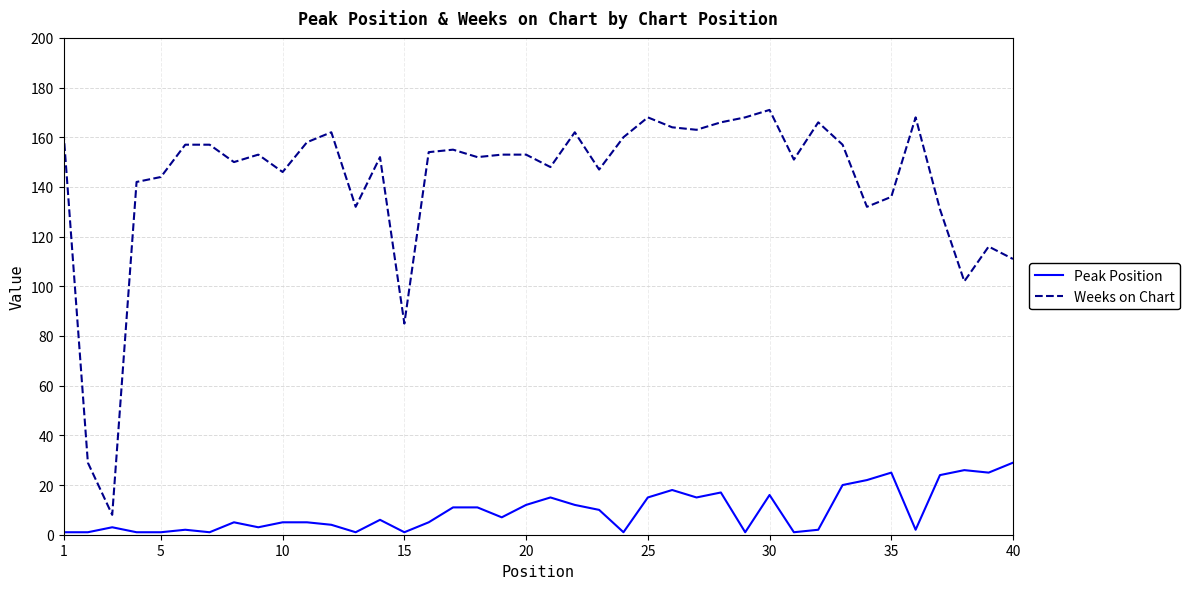

True or false: Weeks on Chart and Peak Position intersect in this chart.

False